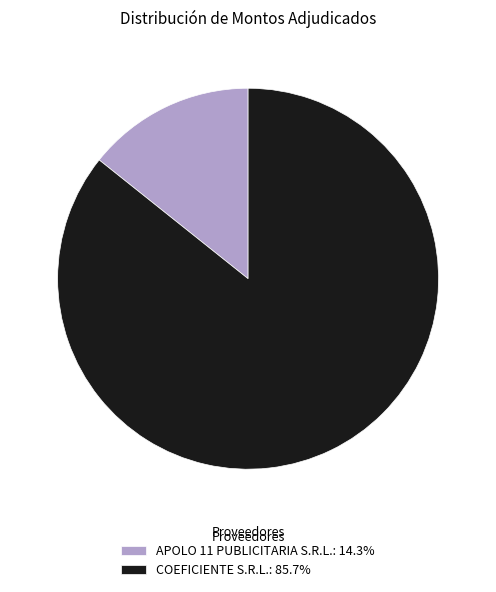

Does APOLO 11 PUBLICITARIA S.R.L. account for over 50% of the chart?

No